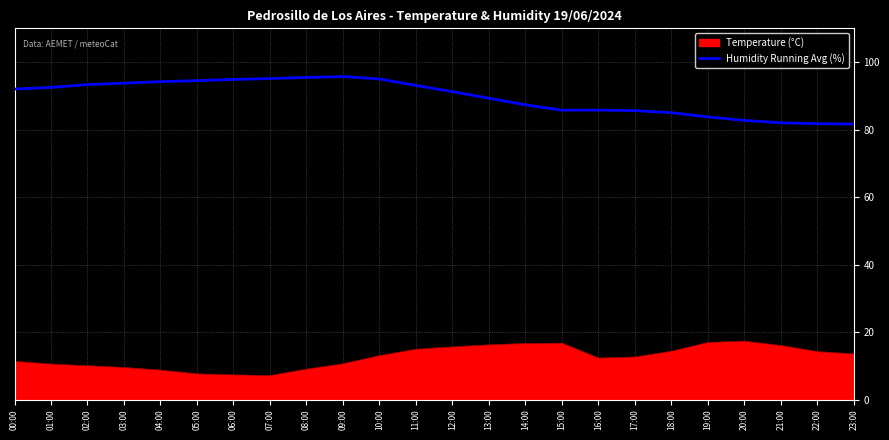

What is the difference between the maximum and minimum values in the Humidity Running Avg (%) series?

14.1